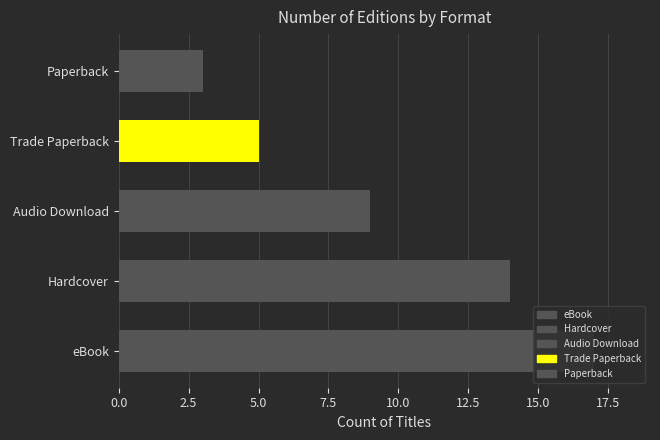

Does the chart contain any negative values?

No